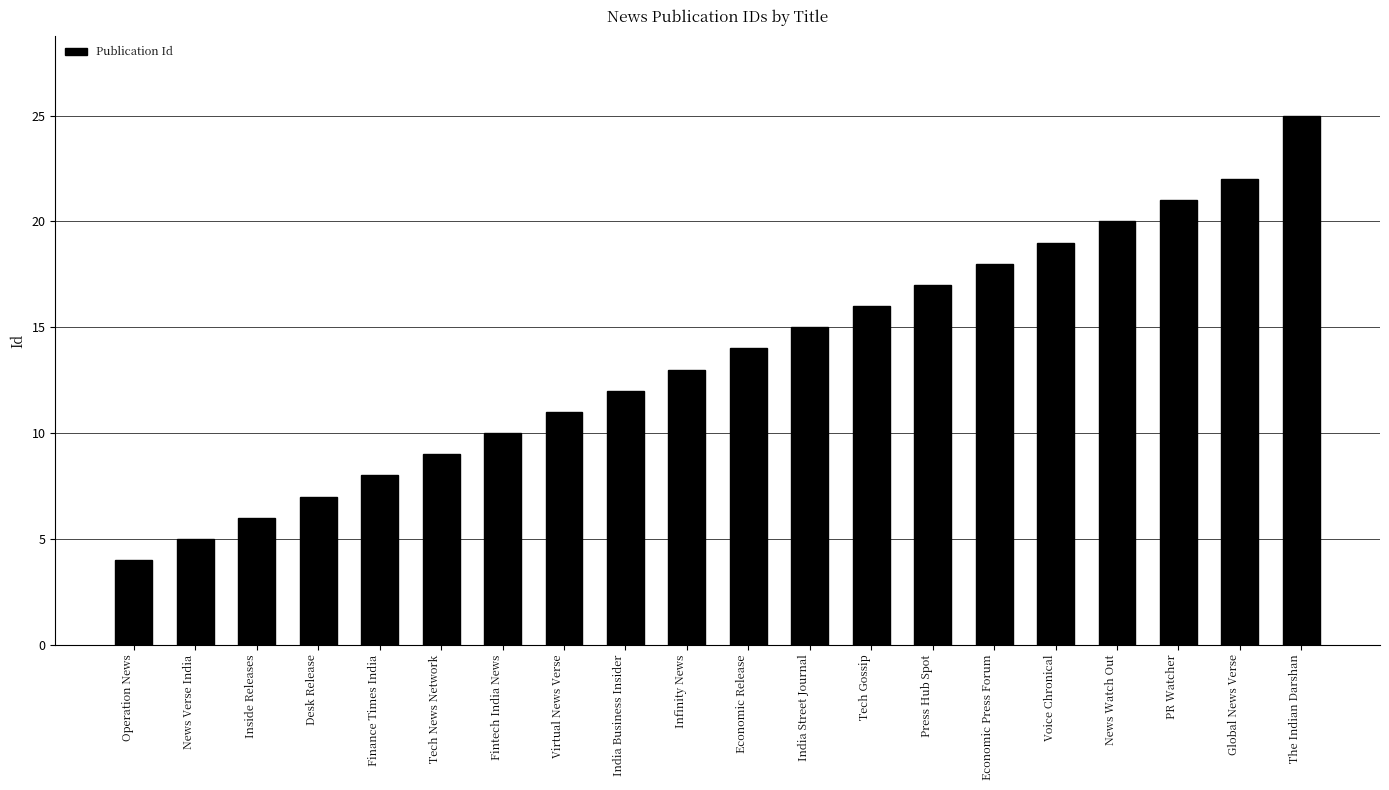

What is the difference between the values at Fintech India News and Tech Gossip?

6